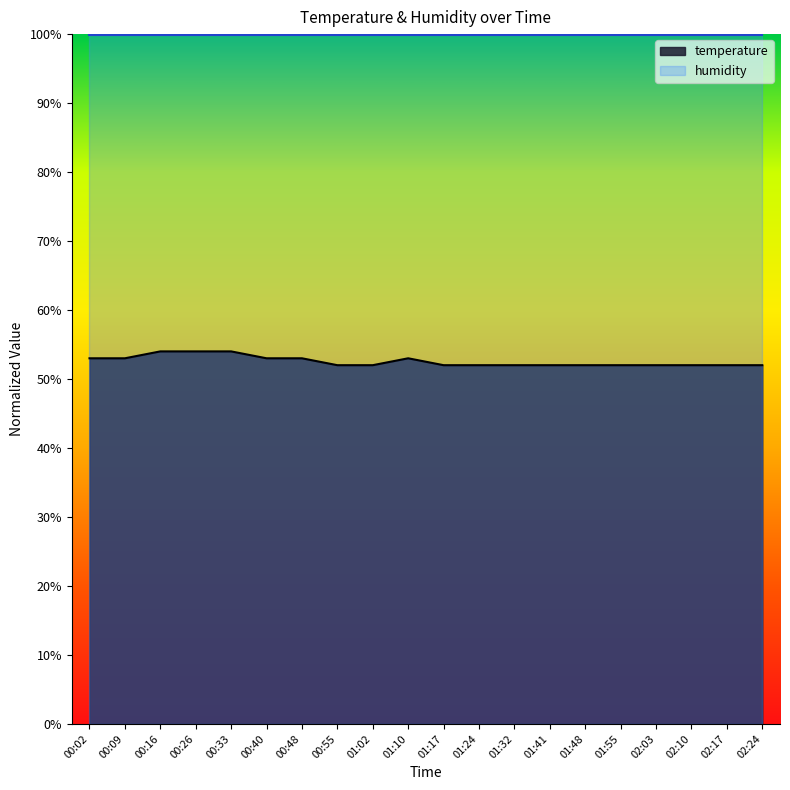

True or false: the data has more than 2 interior local peaks.

False